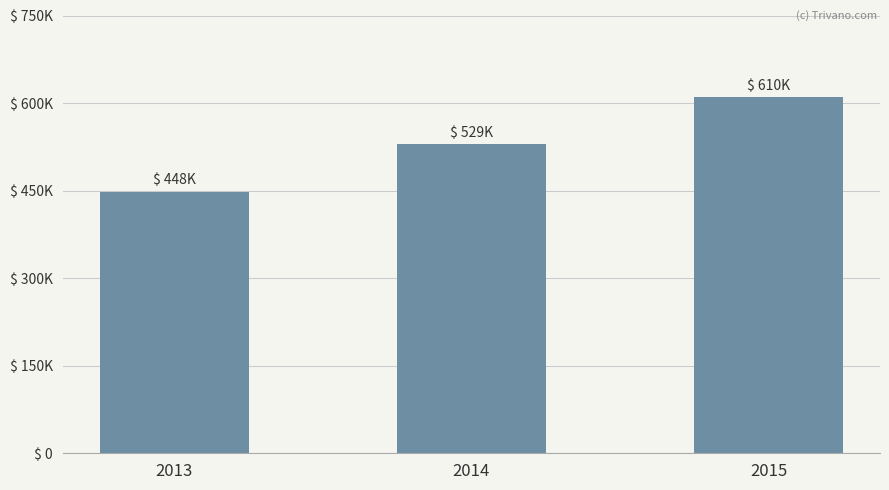

What is the sum of all values?

1586560